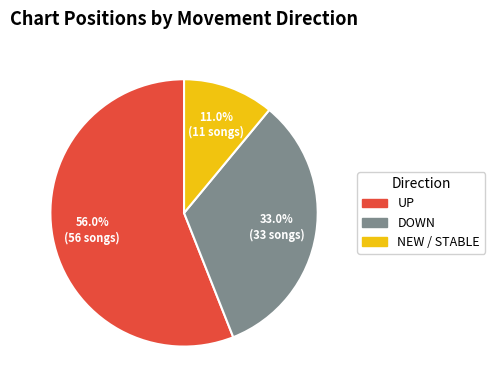

How many segments does this pie chart have?

3